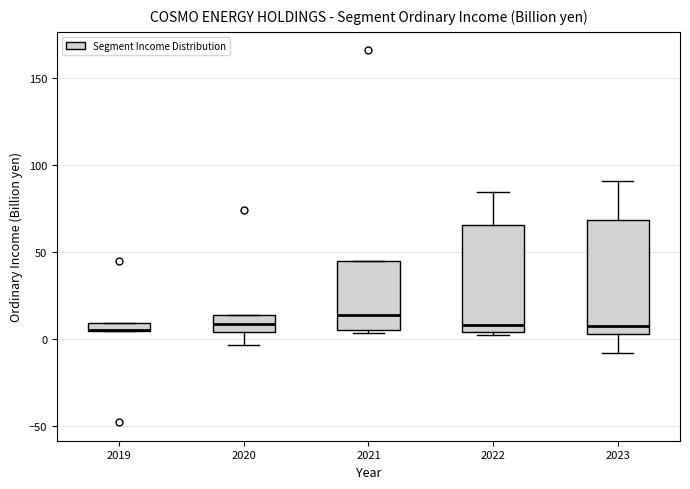

Where does the upper whisker of the box at x = 2022 end on the y-axis? The values are not printed on the chart, so give them approximately, as read against the axis.

85